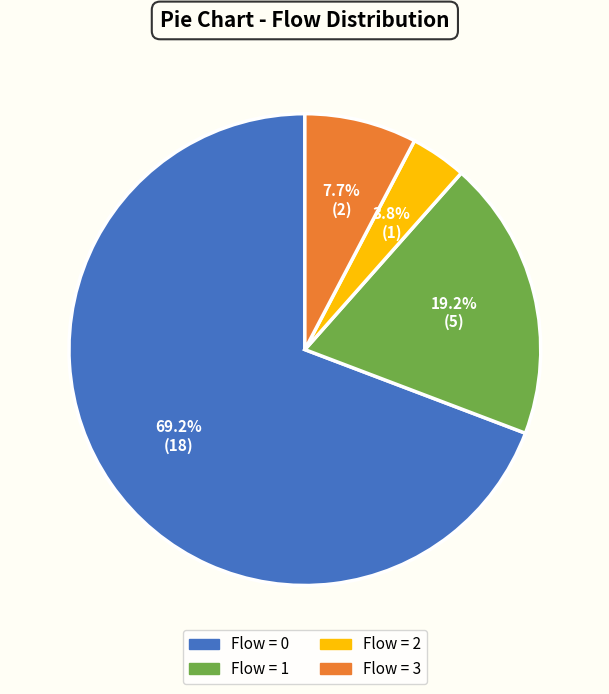

Is there a majority slice in this chart?

Yes